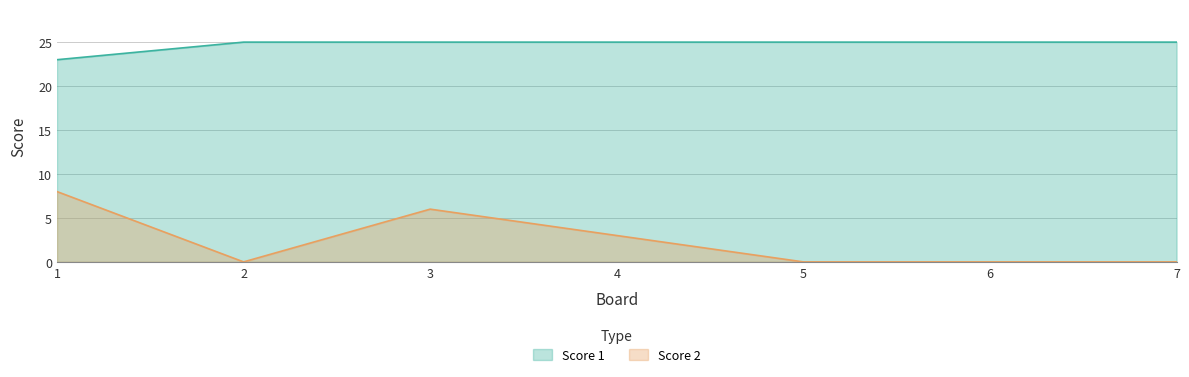

List the labels in order of Score 1 value, largest first.

2, 3, 4, 5, 6, 7, 1